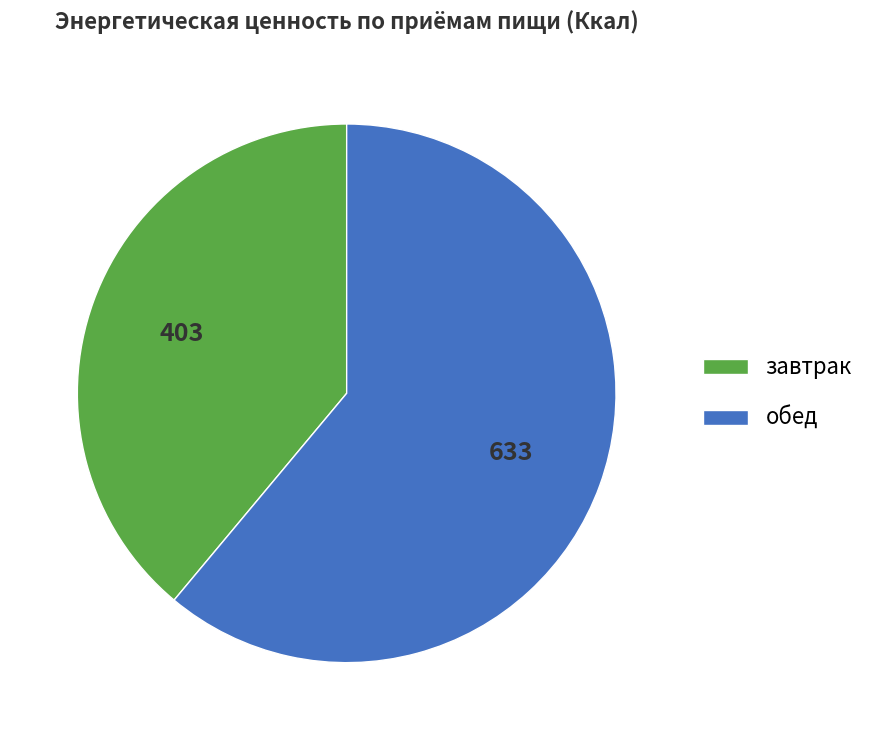

Between обед and завтрак, which is larger?

обед